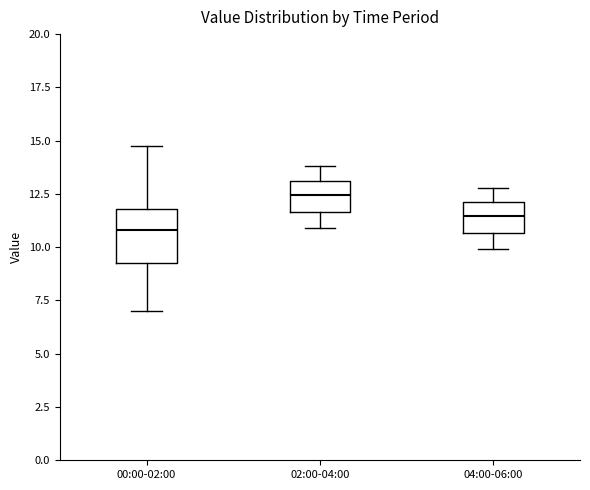

Which box's median line is the highest?

02:00-04:00